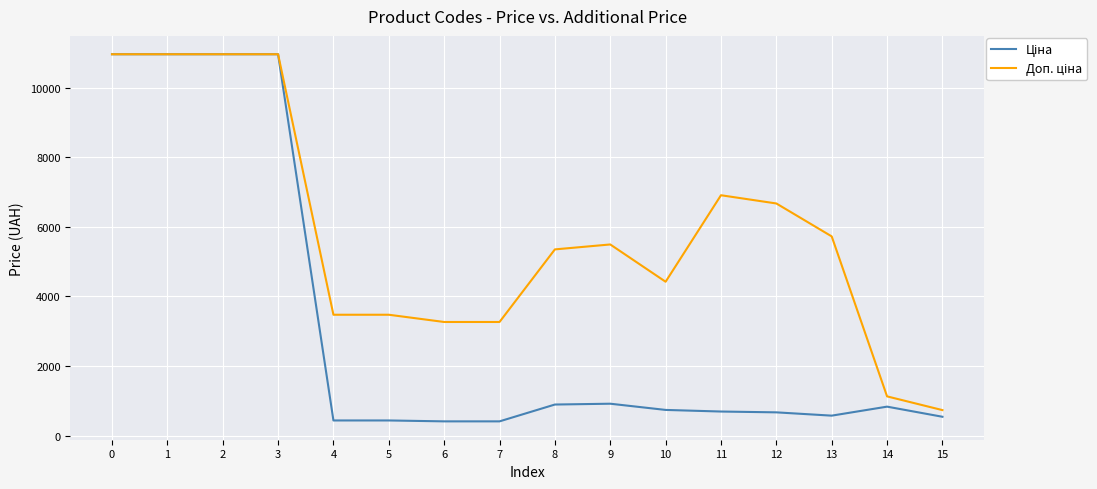

What is the maximum value shown in the chart?

10964.4